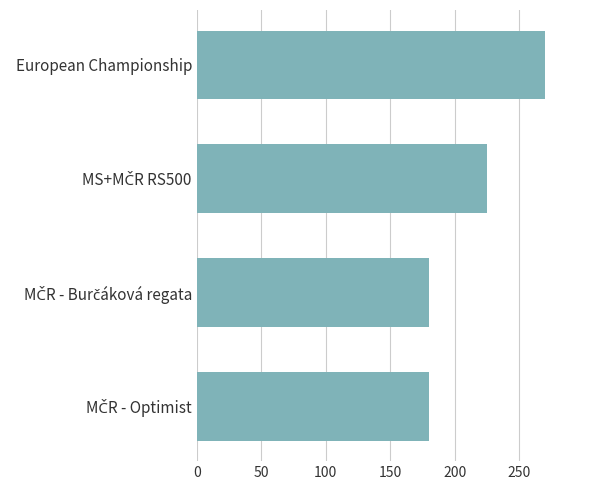

How many data points are less than 225?

2